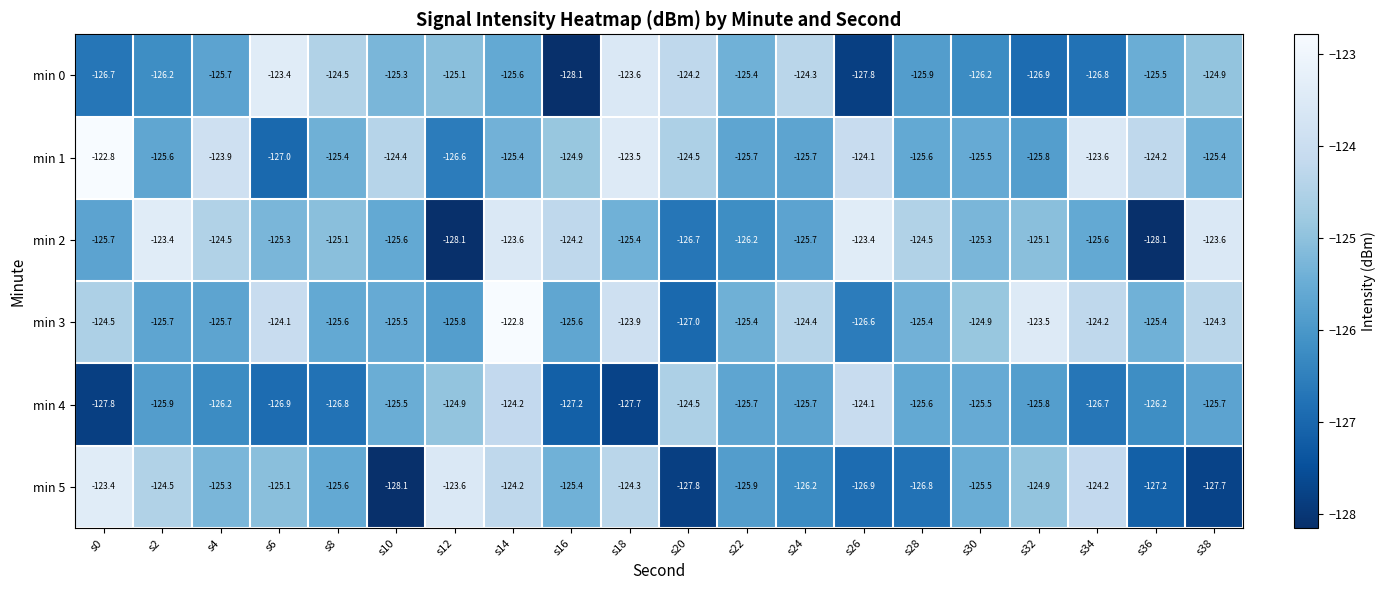

What is the sum of all min 0 values?

-2512.1